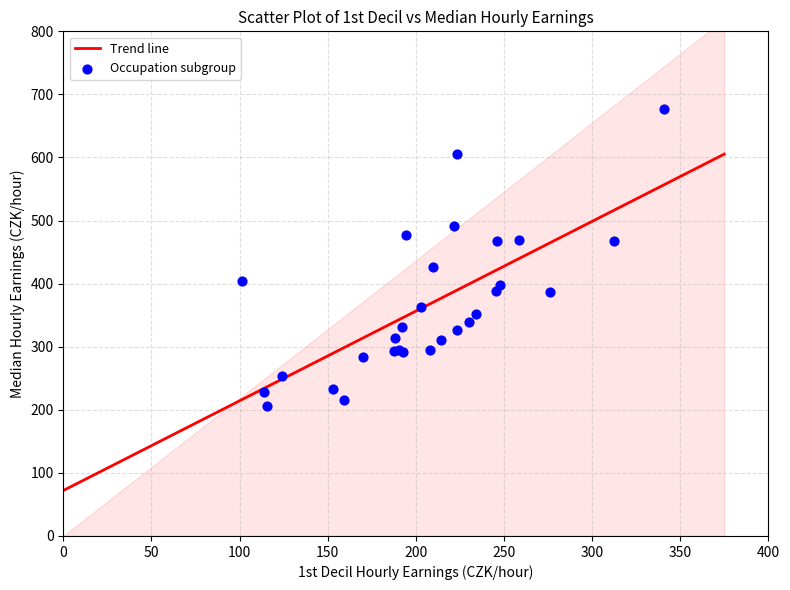

What Y value in the scatter plot is closest to 441?

426.6